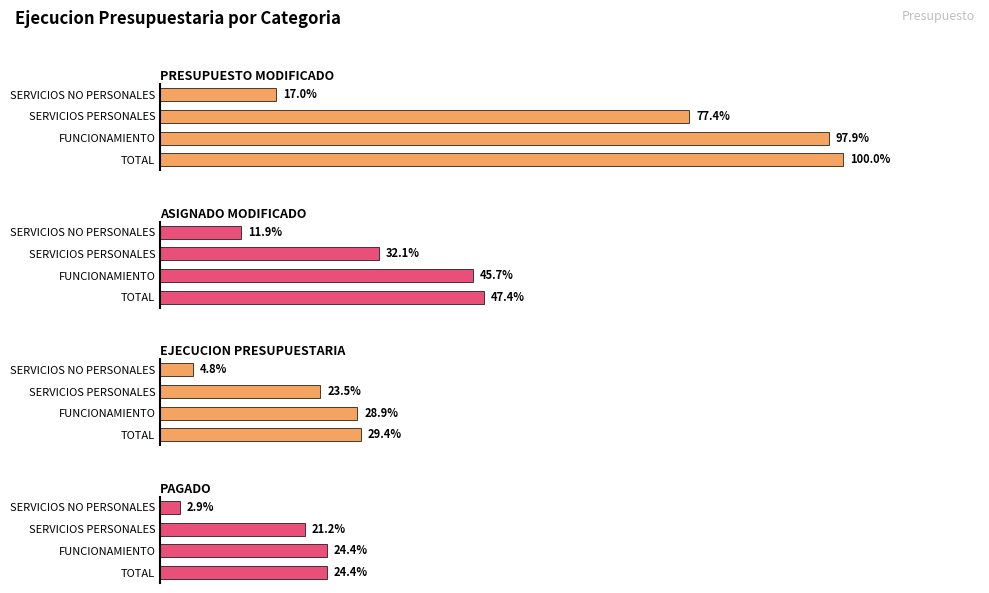

Reading left to right, extract all data points from this chart.

PRESUPUESTO MODIFICADO: 9219157.0	9023157.0	7139154.0	1567211.0
ASIGNADO MODIFICADO: 4372068.0	4216868.0	2955446.0	1096535.0
EJECUCION PRESUPUESTARIA: 2710260.7	2663233.3	2162125.0	441203.1
PAGADO: 2251932.1	2249749.3	1950204.3	264223.9